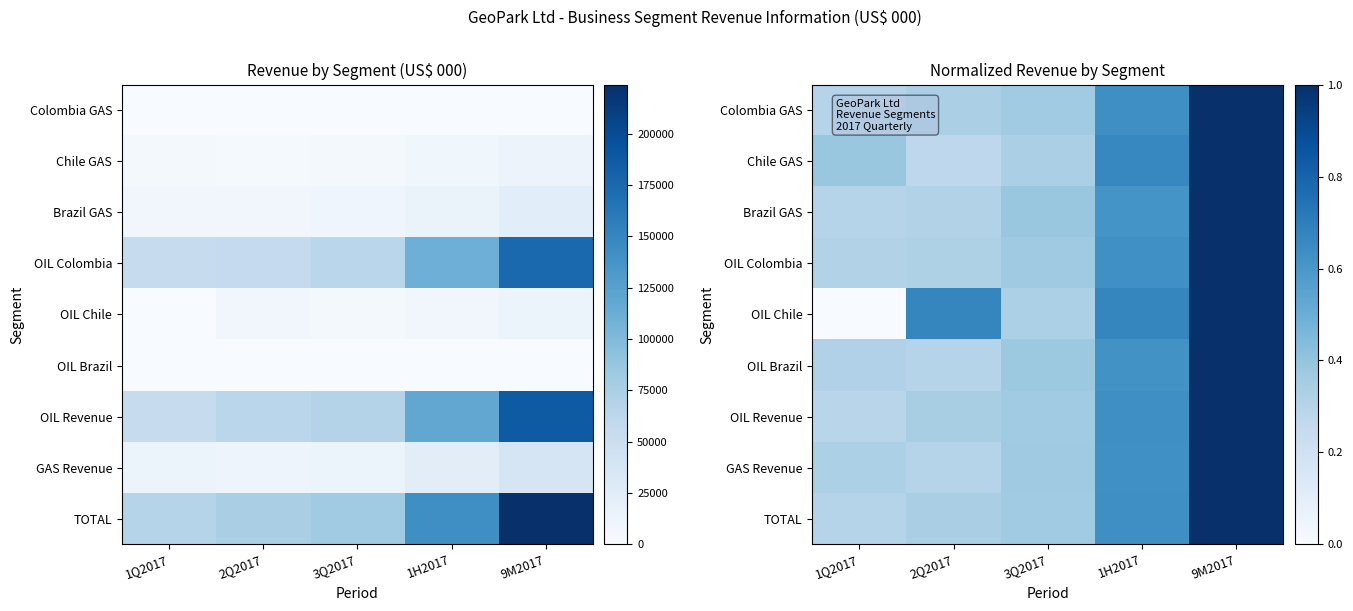

What is the minimum value for GAS Revenue?

0.3